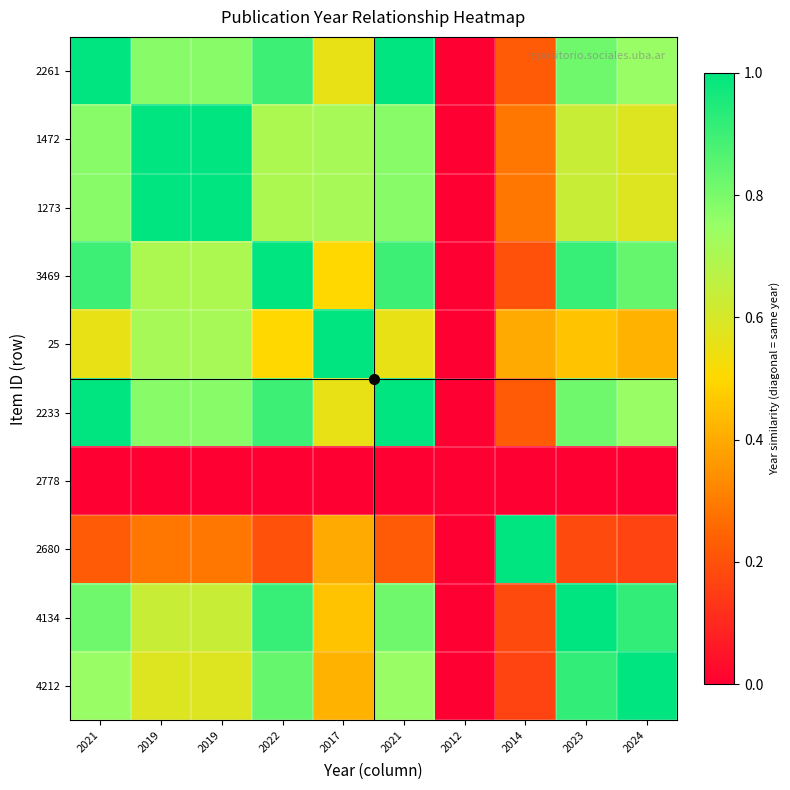

Reading left to right, extract all data points from this chart.

2261: 2021=1.0	2019=0.8	2019=0.8	2022=0.9	2017=0.6	2021=1.0	2012=0.0	2014=0.2	2023=0.8	2024=0.7
1472: 2021=0.8	2019=1.0	2019=1.0	2022=0.7	2017=0.7	2021=0.8	2012=0.0	2014=0.3	2023=0.6	2024=0.6
1273: 2021=0.8	2019=1.0	2019=1.0	2022=0.7	2017=0.7	2021=0.8	2012=0.0	2014=0.3	2023=0.6	2024=0.6
3469: 2021=0.9	2019=0.7	2019=0.7	2022=1.0	2017=0.5	2021=0.9	2012=0.0	2014=0.2	2023=0.9	2024=0.8
25: 2021=0.6	2019=0.7	2019=0.7	2022=0.5	2017=1.0	2021=0.6	2012=0.0	2014=0.4	2023=0.5	2024=0.4
2233: 2021=1.0	2019=0.8	2019=0.8	2022=0.9	2017=0.6	2021=1.0	2012=0.0	2014=0.2	2023=0.8	2024=0.7
2778: 2021=0.0	2019=0.0	2019=0.0	2022=0.0	2017=0.0	2021=0.0	2012=0.0	2014=0.0	2023=0.0	2024=0.0
2680: 2021=0.2	2019=0.3	2019=0.3	2022=0.2	2017=0.4	2021=0.2	2012=0.0	2014=1.0	2023=0.2	2024=0.2
4134: 2021=0.8	2019=0.6	2019=0.6	2022=0.9	2017=0.5	2021=0.8	2012=0.0	2014=0.2	2023=1.0	2024=0.9
4212: 2021=0.7	2019=0.6	2019=0.6	2022=0.8	2017=0.4	2021=0.7	2012=0.0	2014=0.2	2023=0.9	2024=1.0